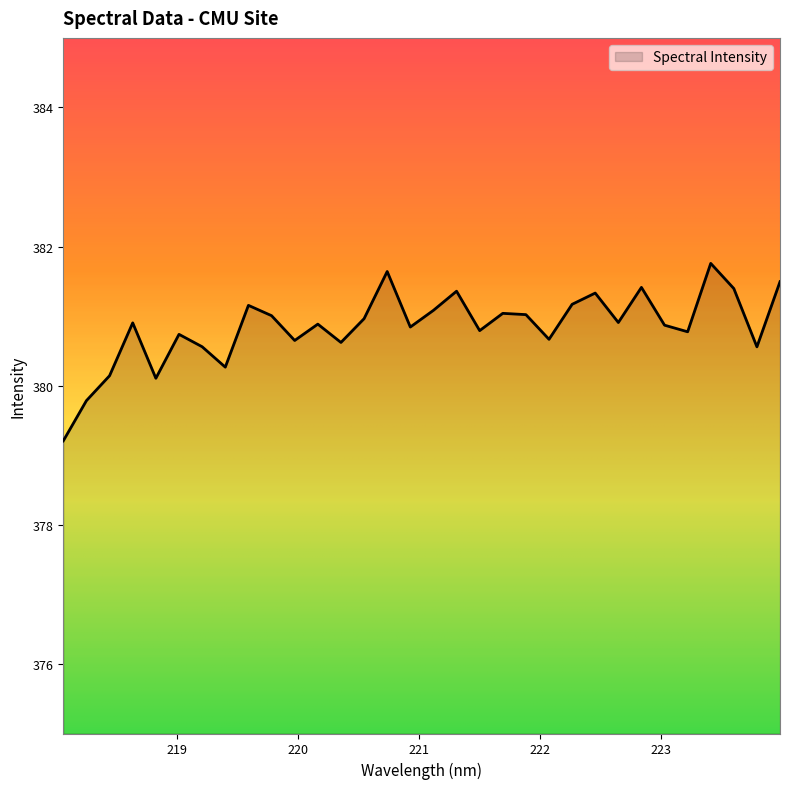

What is the greatest value displayed?

381.8